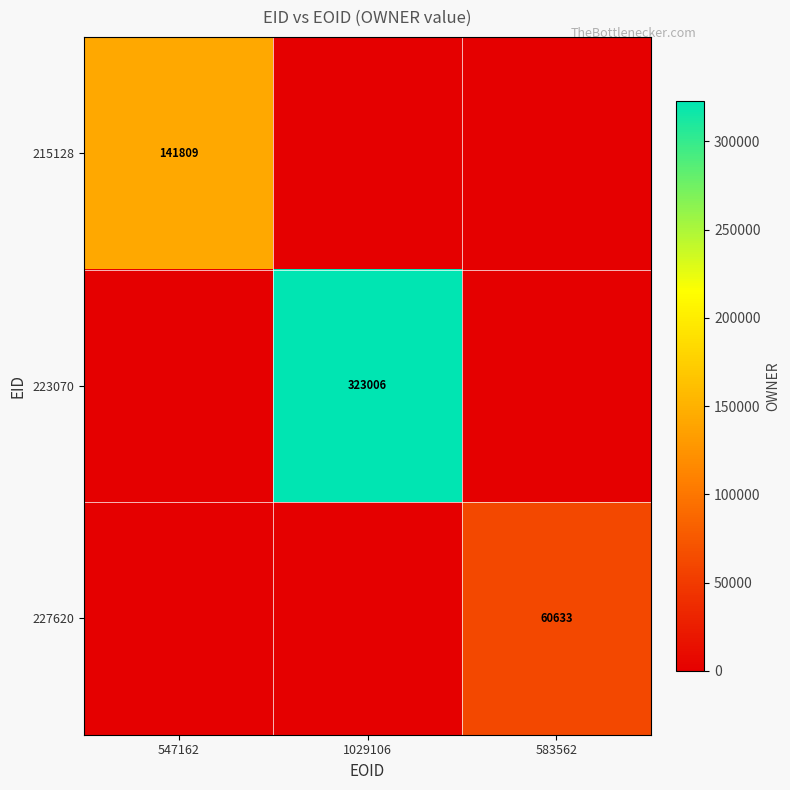

True or false: 215128 has a value of 96545 at 547162.

False